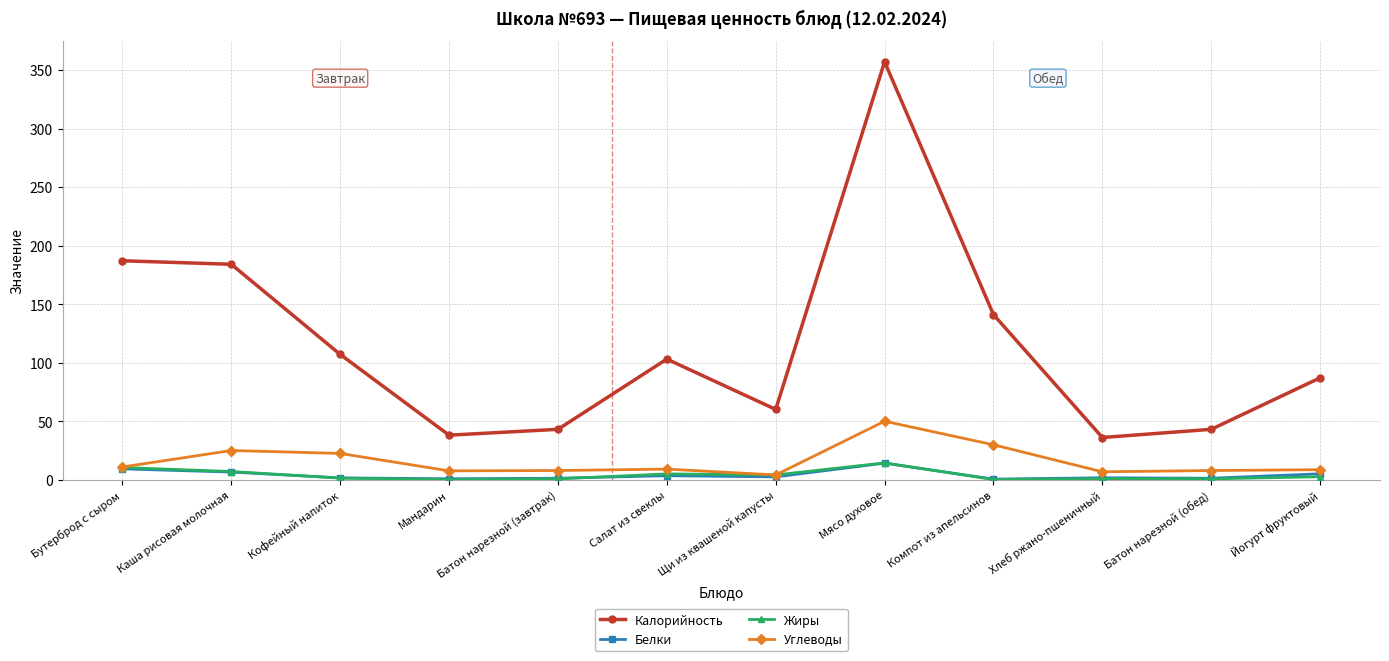

What is the highest value of the Жиры series?

14.3